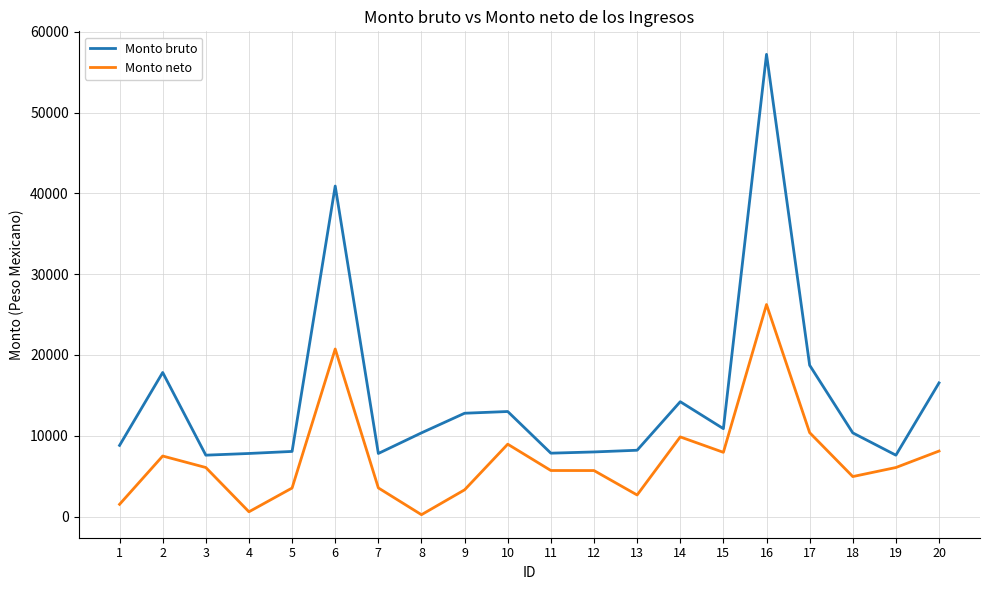

At which label is Monto neto closest to 13229?

17